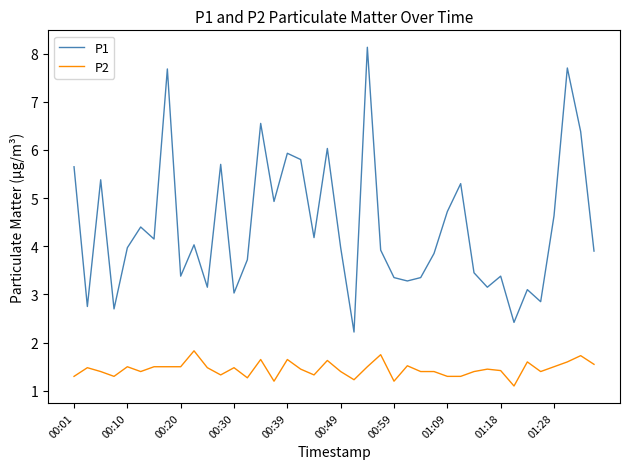

What is the difference between the maximum and minimum values in the P2 series?

0.7